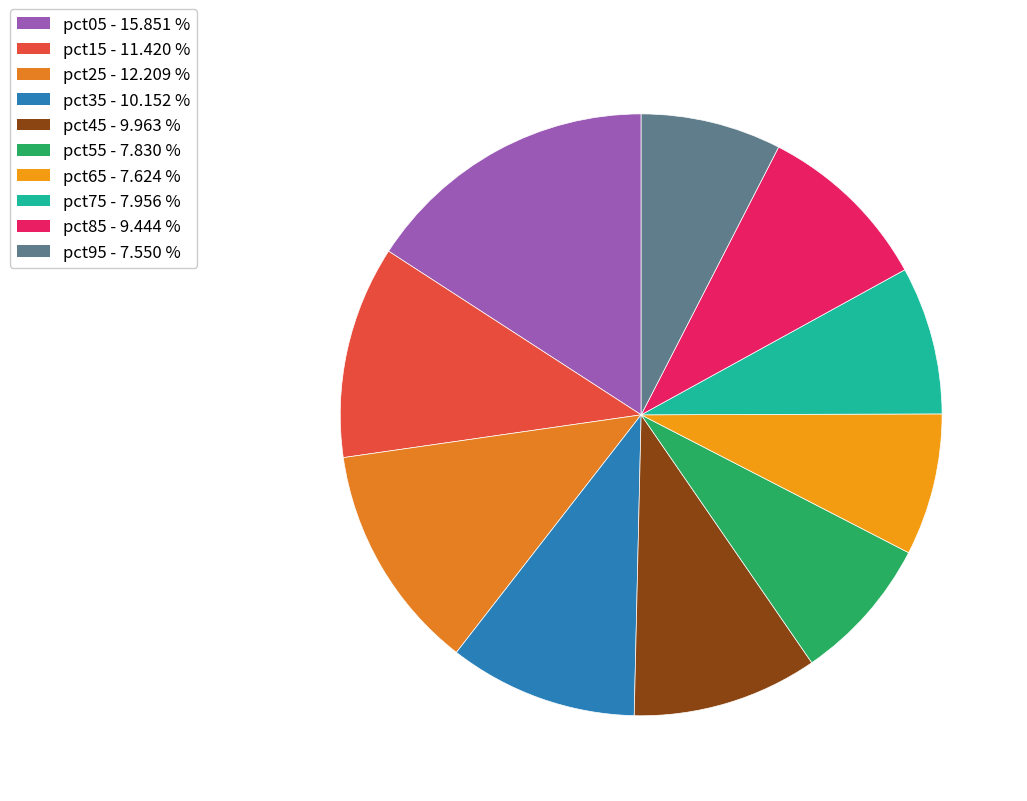

Does pct65 account for over 50% of the chart?

No